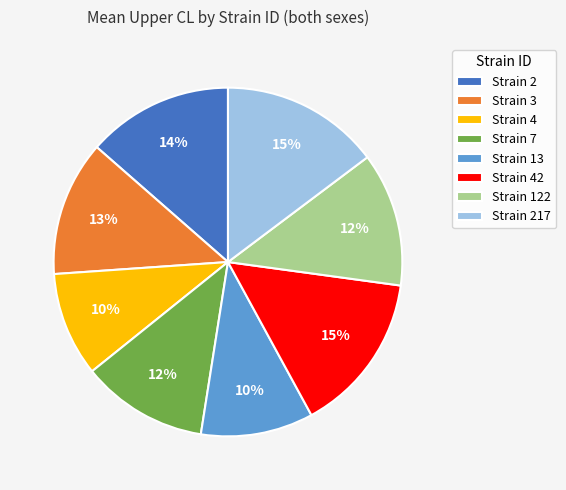

Count the number of slices in the pie.

8